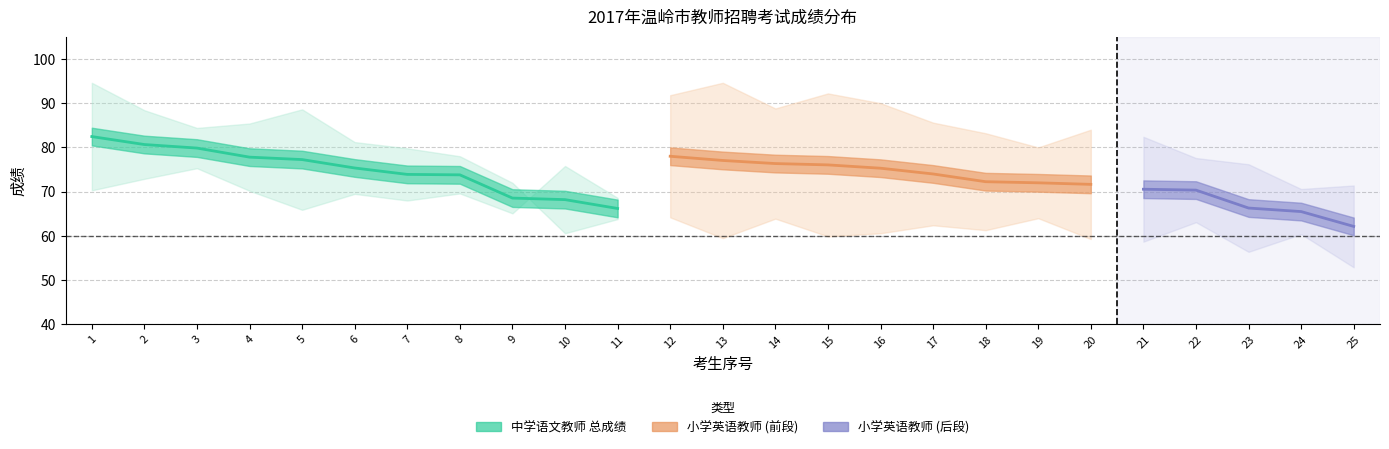

Reading left to right, list all the values displayed in this chart.

written: 70.3	72.9	75.3	70.2	65.9	69.5	68.0	69.6	65.1	75.8	68.6	64.2	59.5	63.9	59.9	60.6	62.4	61.3	64.0	59.3	58.7	63.1	56.4	60.4	52.9
interview: 94.6	88.4	84.4	85.4	88.6	81.2	79.8	78.0	72.0	60.6	63.8	91.8	94.6	88.8	92.2	90.0	85.6	83.2	80.0	84.0	82.4	77.6	76.2	70.6	71.4
total: 82.5	80.7	79.8	77.8	77.2	75.3	73.9	73.8	68.5	68.2	66.2	78.0	77.0	76.3	76.0	75.3	74.0	72.2	72.0	71.7	70.5	70.3	66.3	65.5	62.1